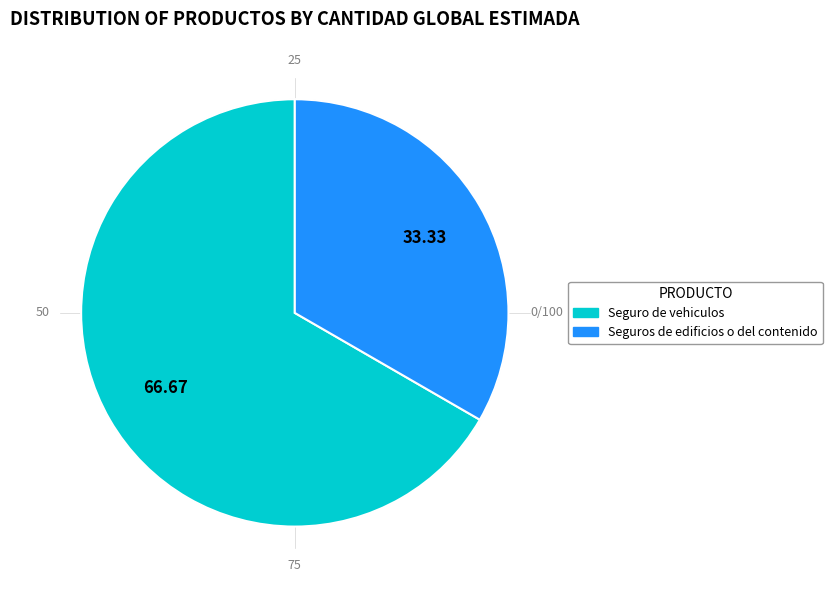

True or false: Seguros de edificios o del contenido accounts for 33% of the total.

True